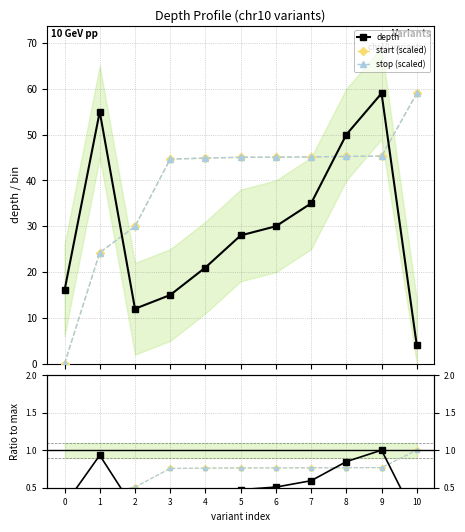

Does the chart have visible grid lines?

Yes